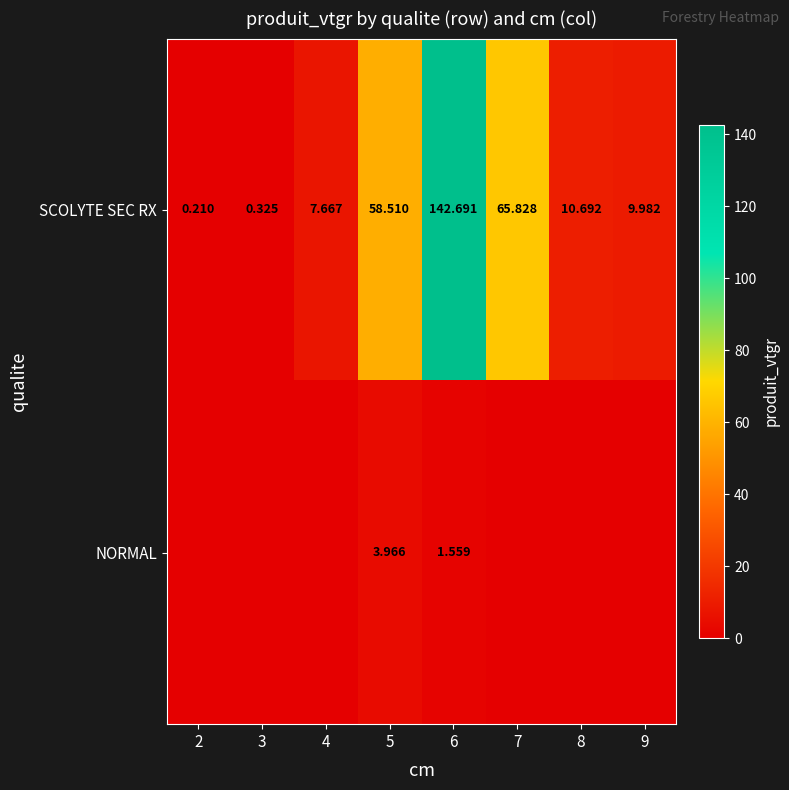

Which series has the largest range (max minus min)?

SCOLYTE SEC RX